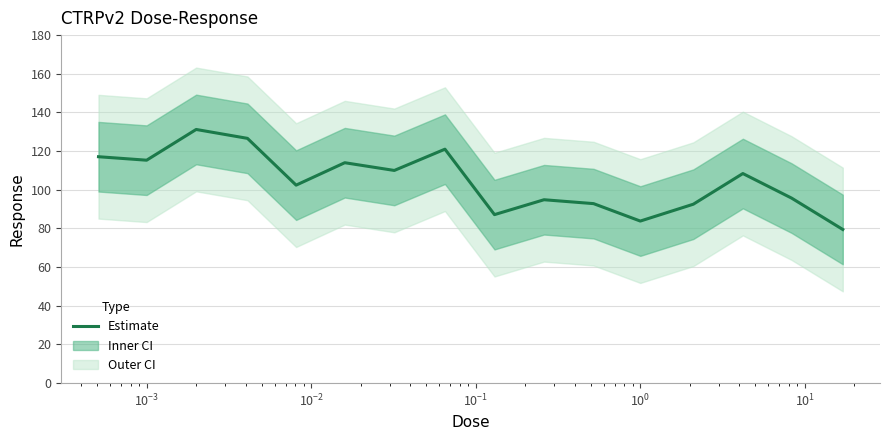

What is the minimum value shown in the chart?

79.5